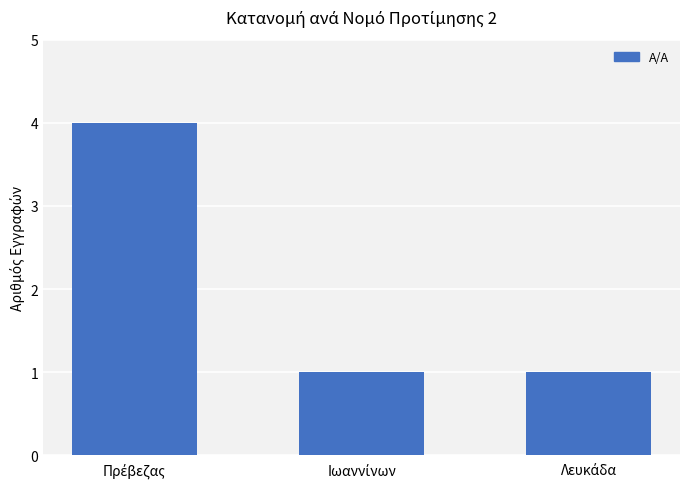

What is the sum of all values?

6